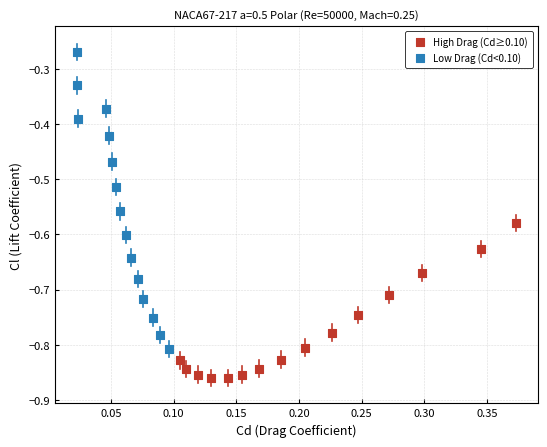

Which series reaches the maximum Y coordinate?

Low Drag (Cd<0.10)